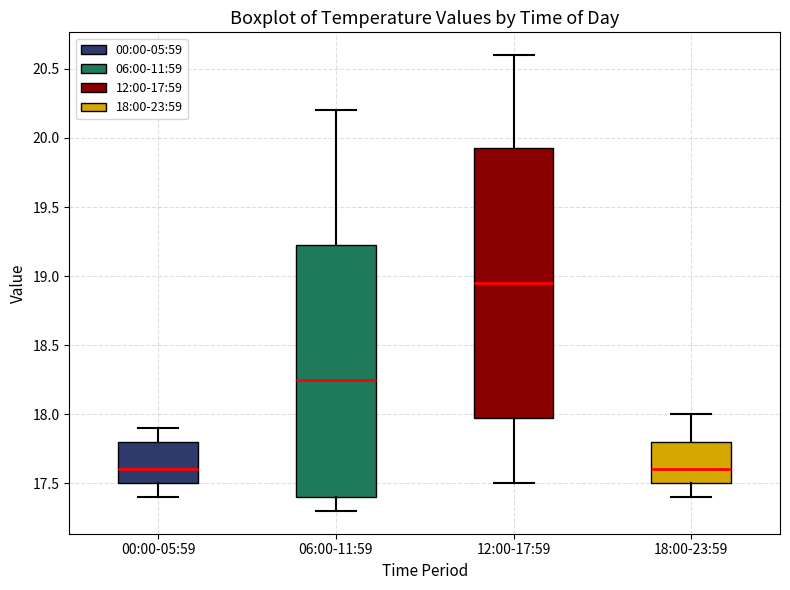

Which box is the tallest, from its lower edge to its upper edge?

12:00-17:59